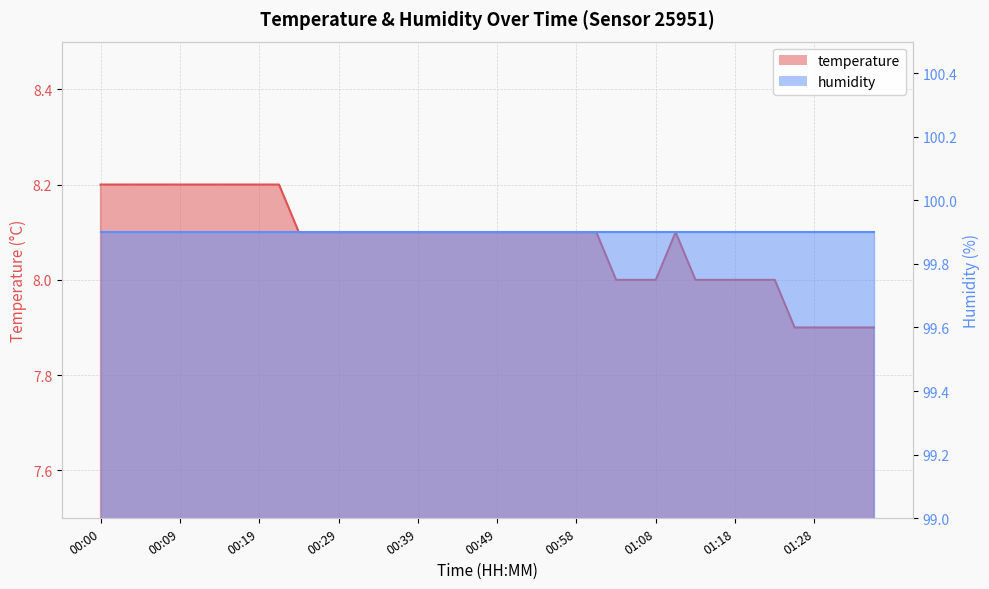

How many points are higher than both their immediate neighbors (excluding endpoints)?

1